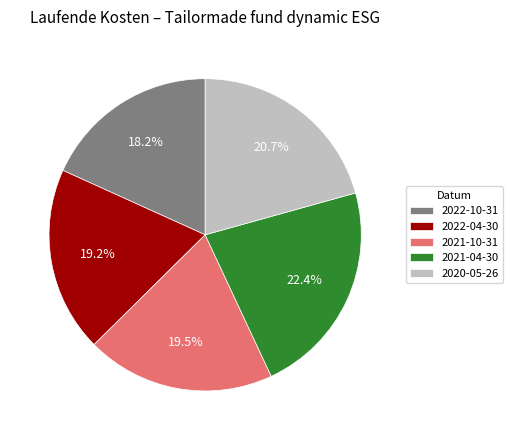

To the nearest percent, what portion does 2020-05-26 represent?

21%